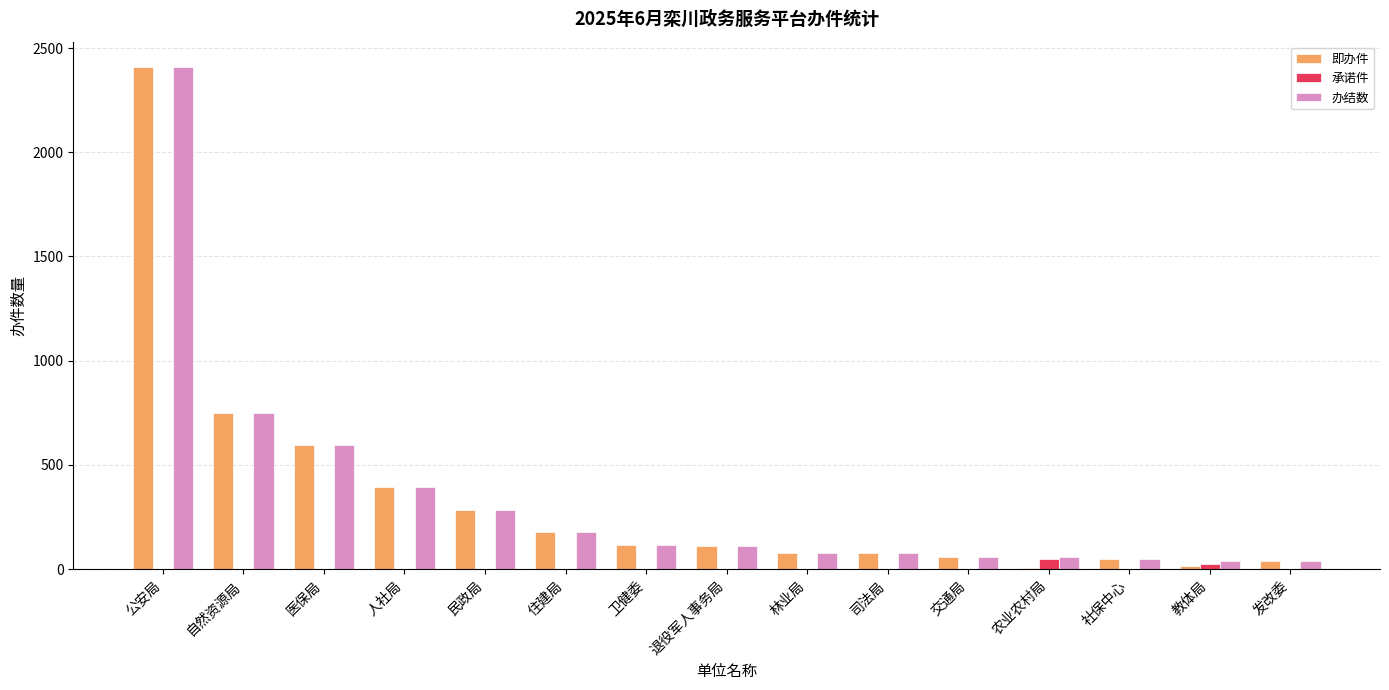

Which series changed the most between 公安局 and 卫健委?

即办件